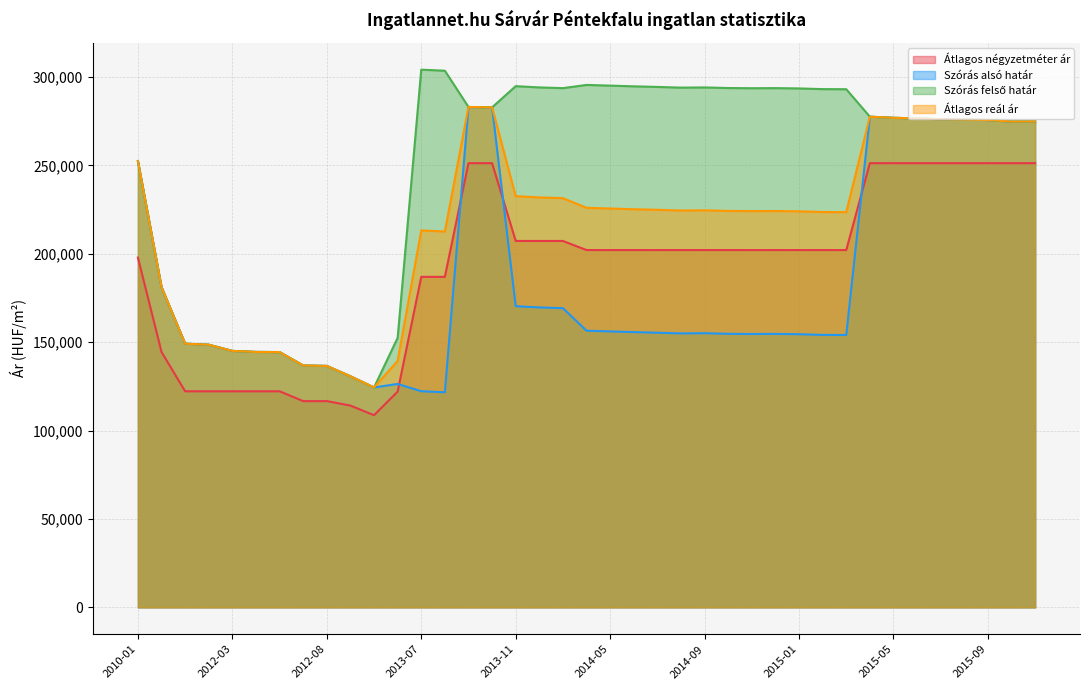

Which label corresponds to the smallest value in the chart?

2013-05